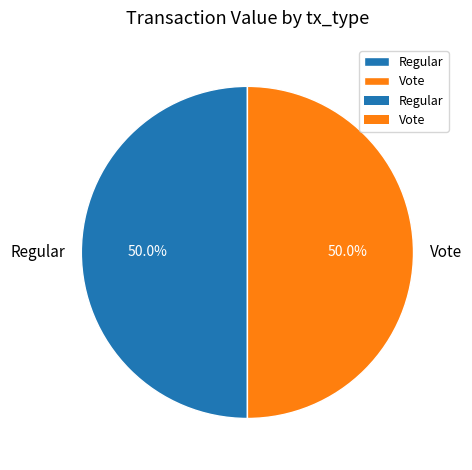

How many segments does this pie chart have?

2